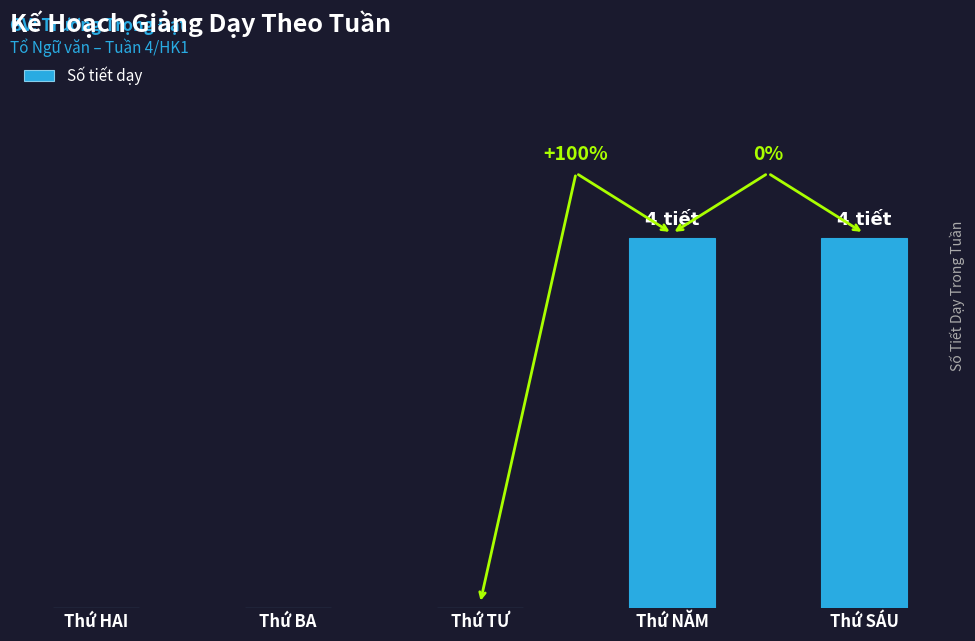

Between Thứ SÁU and Thứ NĂM, which is larger?

Thứ SÁU